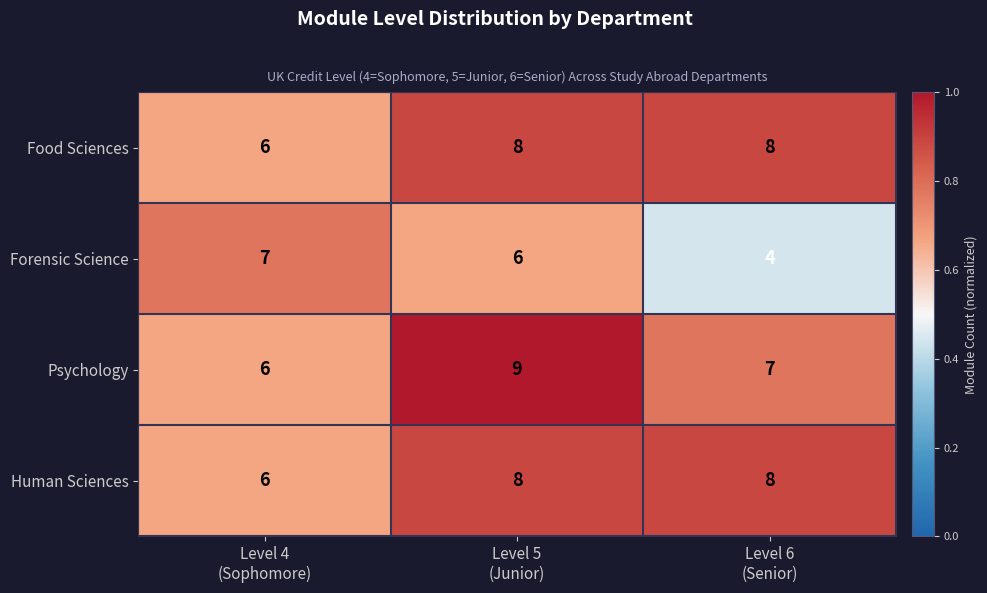

At how many categories does at least one series exceed 6?

3